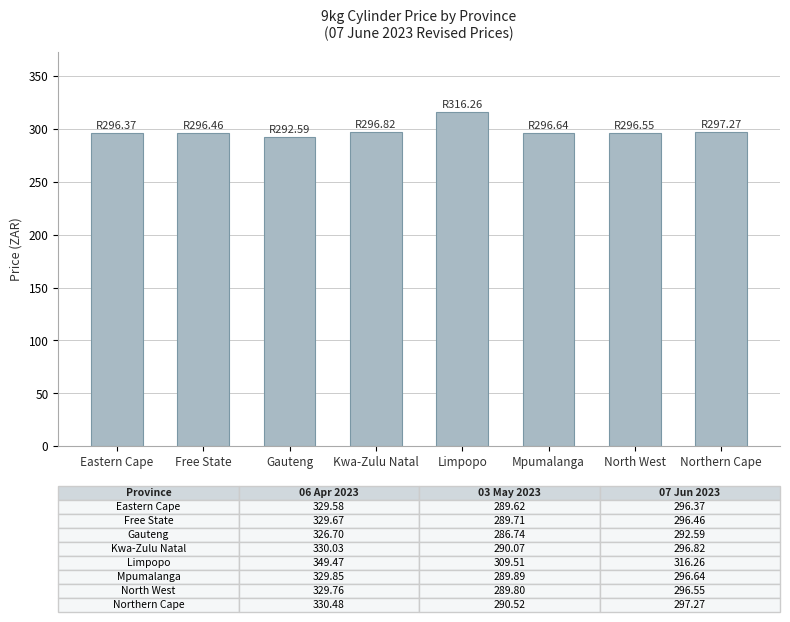

The chart shows a value of 296.6 at Mpumalanga. True or false?

True